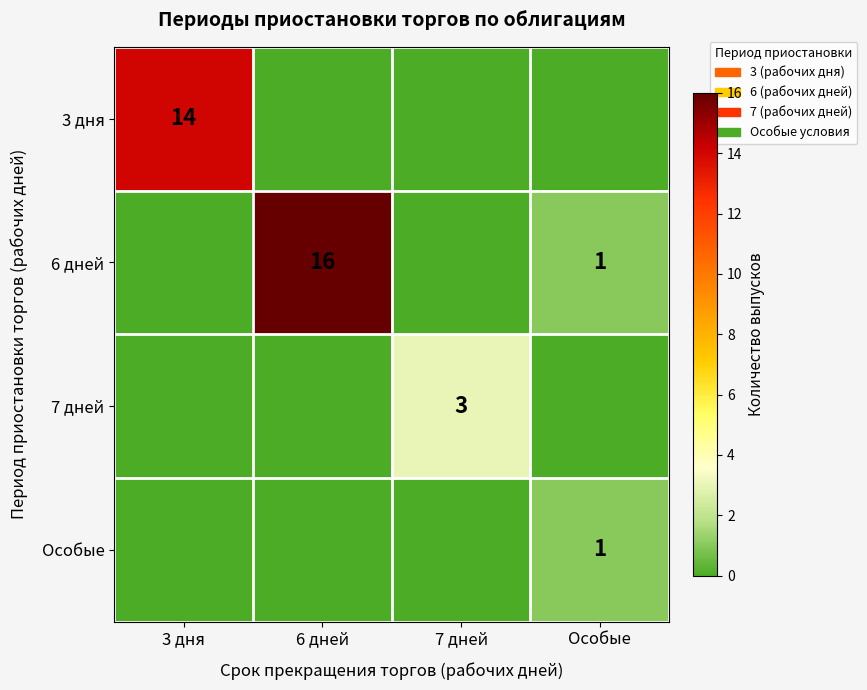

Is the value of 3 дня at 3 дня greater than the value of Особые at Особые?

Yes